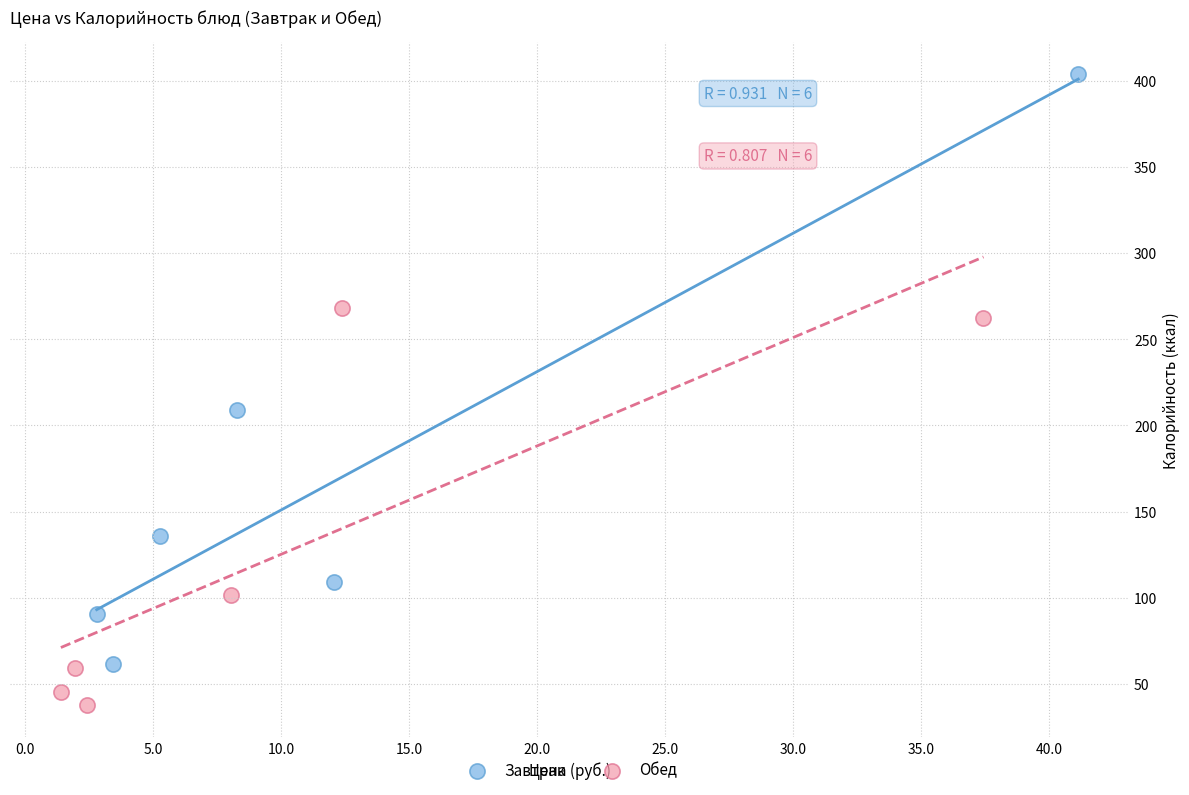

What are all the series names shown in the legend?

Завтрак, Обед